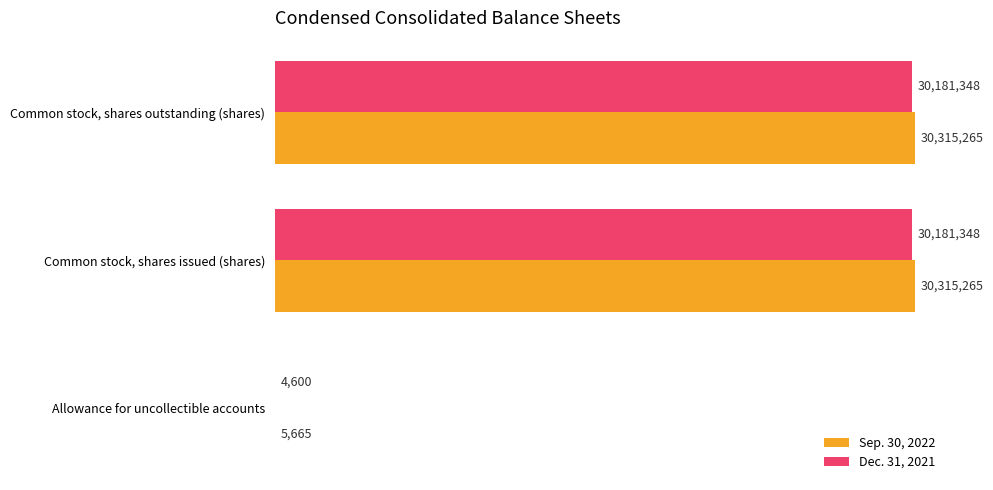

Which series has the largest total across all categories?

Sep. 30, 2022